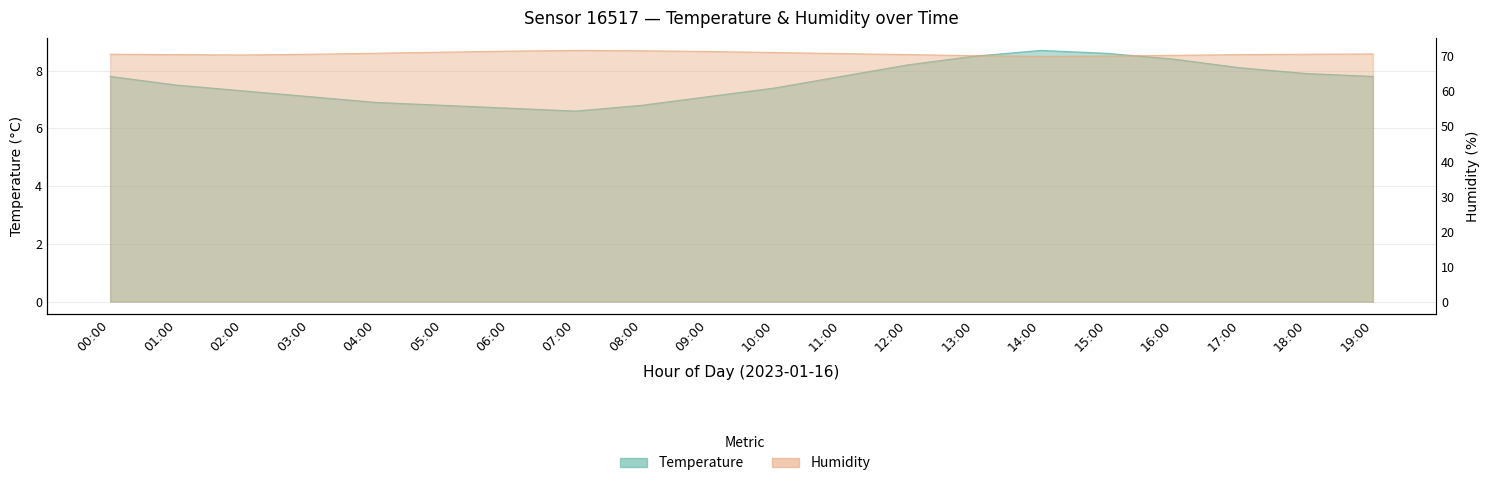

At which category does the chart reach its peak across all series?

07:00